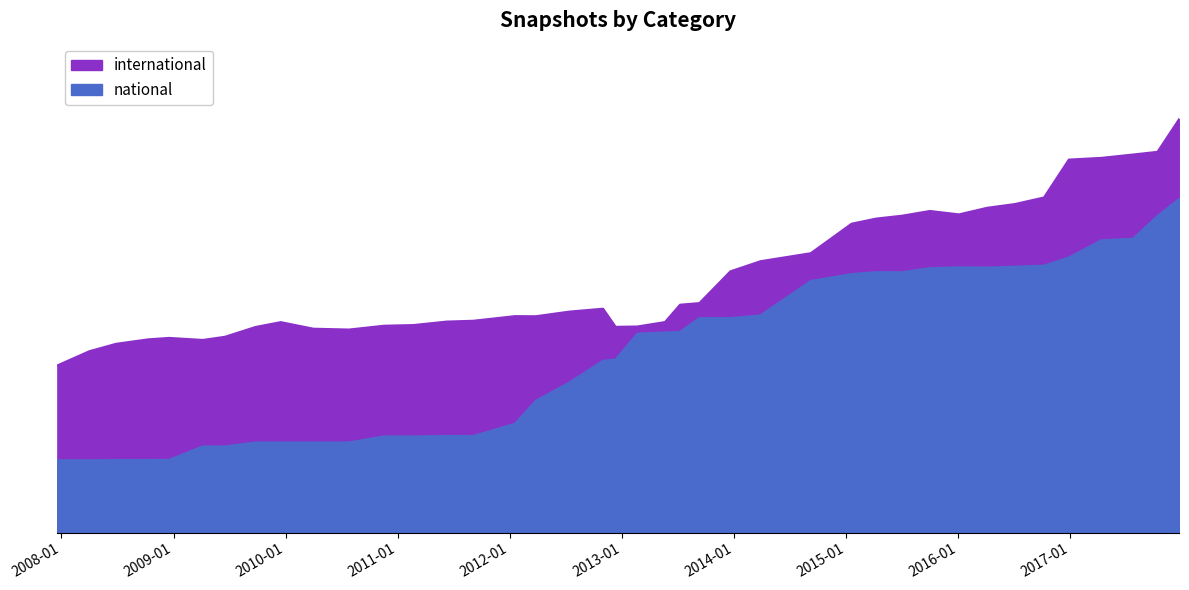

Which series changed the most between 2008-04-01 and 2009-09-25?

international